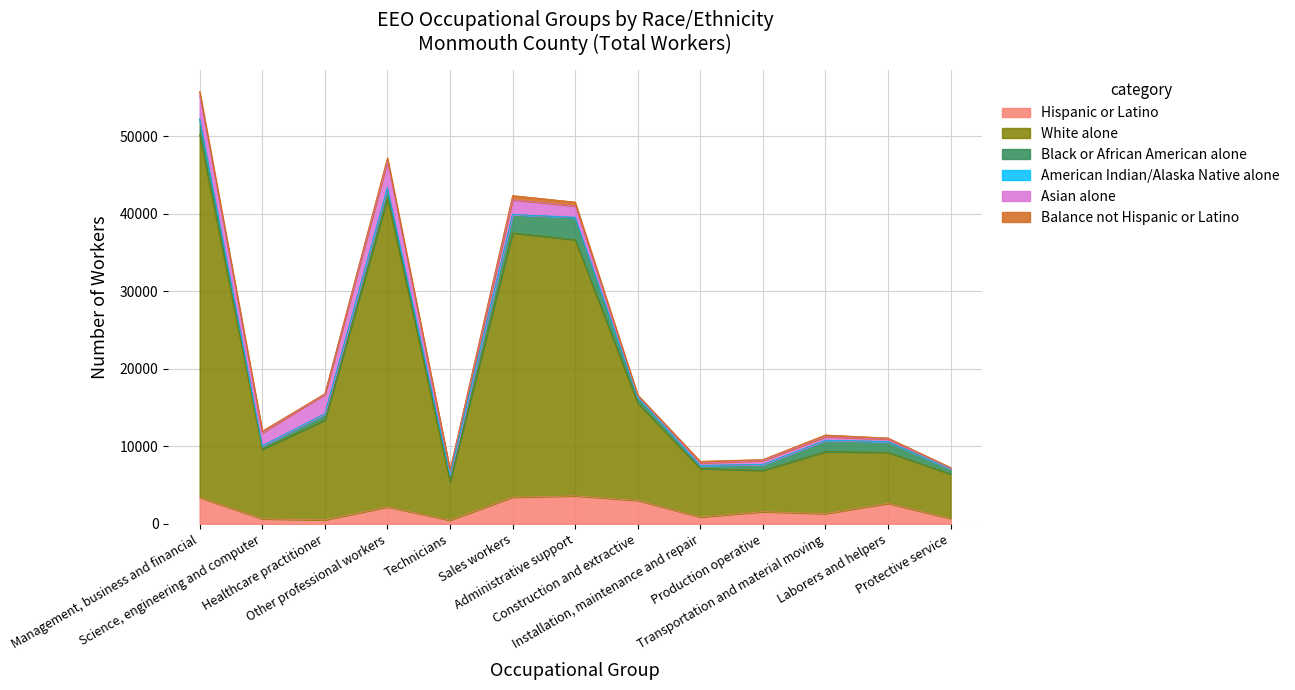

Is the value of American Indian/Alaska Native alone at Administrative support greater than the value of Asian alone at Construction and extractive?

No